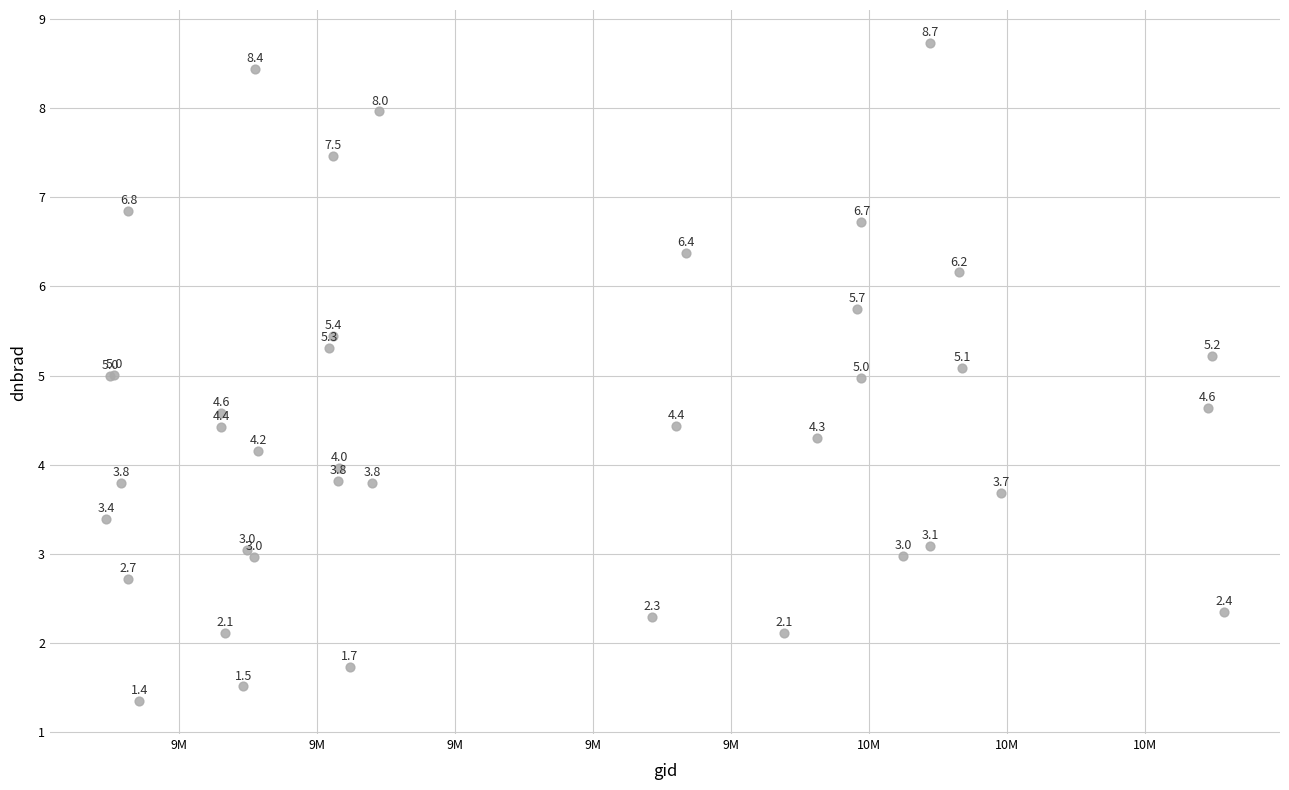

What Y value in the scatter plot is closest to 5?

5.0